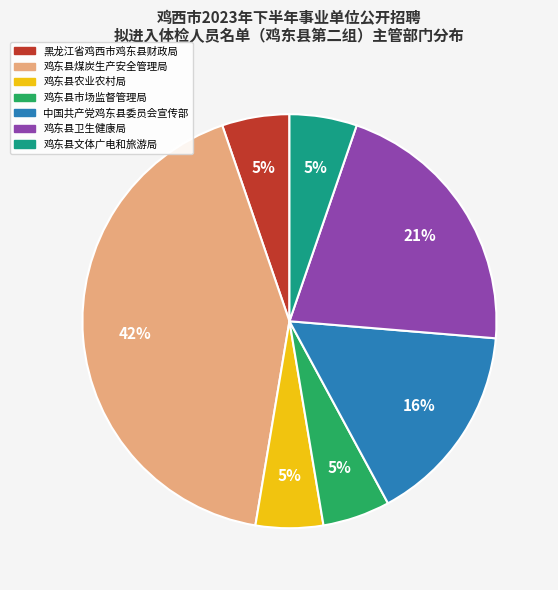

How many segments does this pie chart have?

7